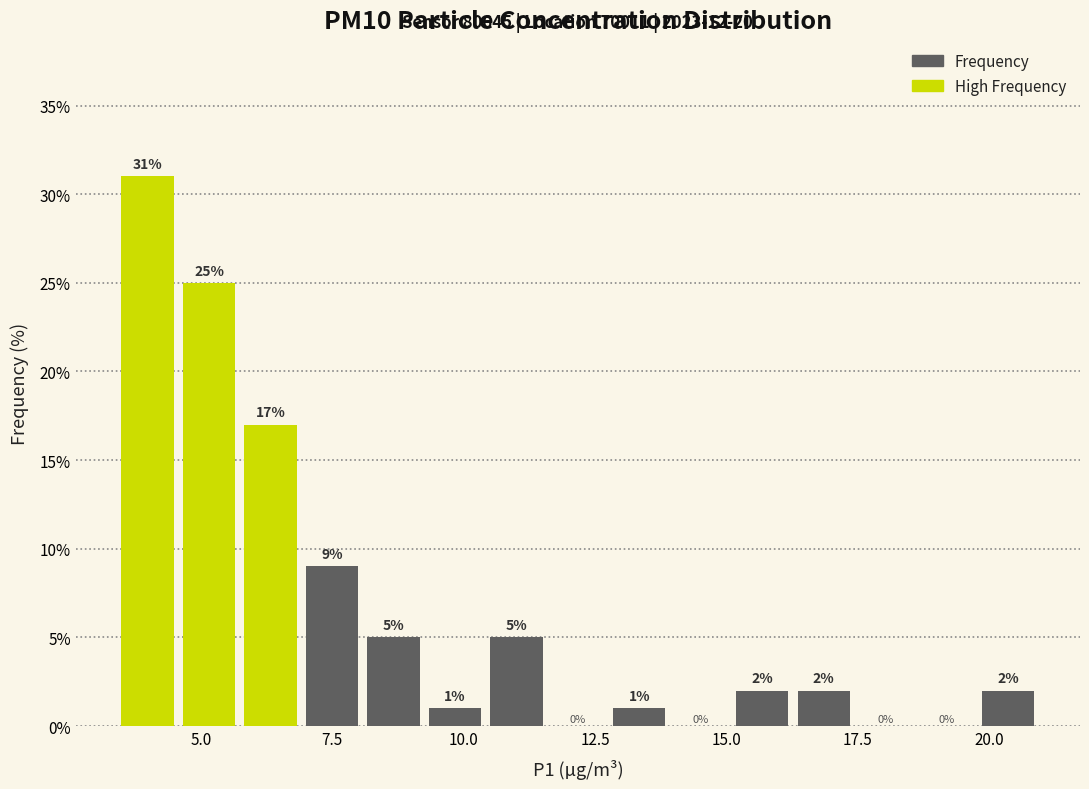

Around what value on the x-axis is the tallest bar? Give the approximate position of its centre, as read against the axis.

4.0